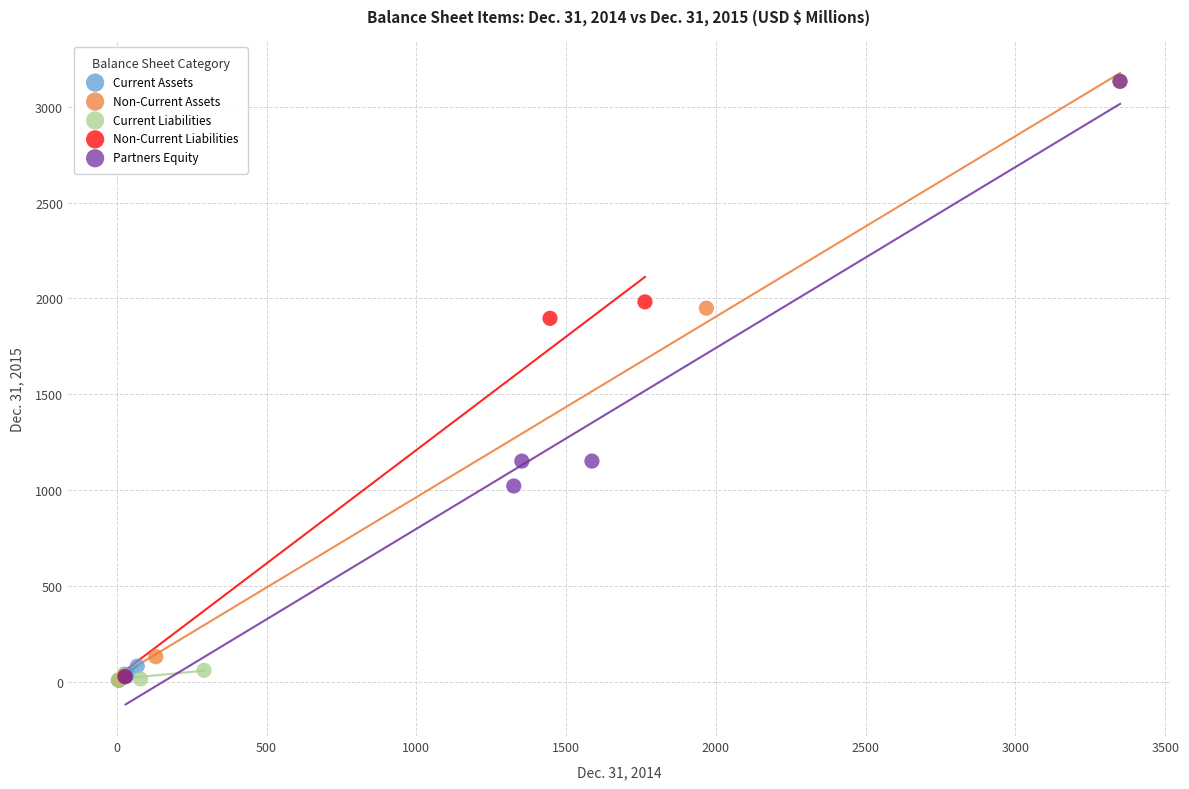

What are all the series names shown in the legend?

Current Assets, Non-Current Assets, Current Liabilities, Non-Current Liabilities, Partners Equity